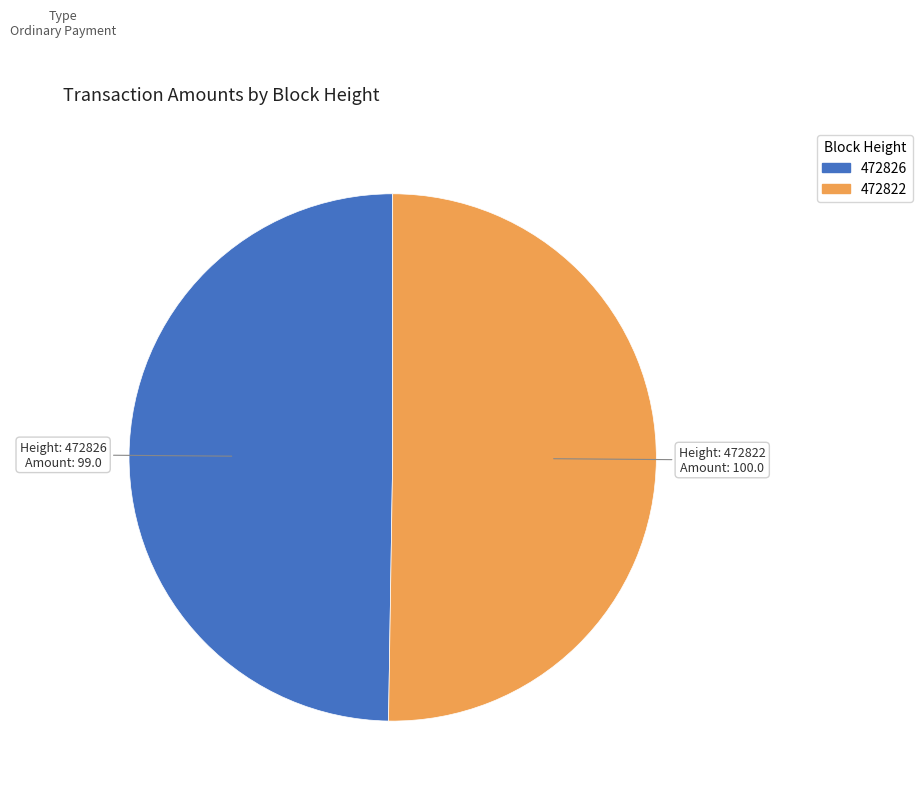

Approximately how many times larger is the value at 472822 compared to 472826?

1.0